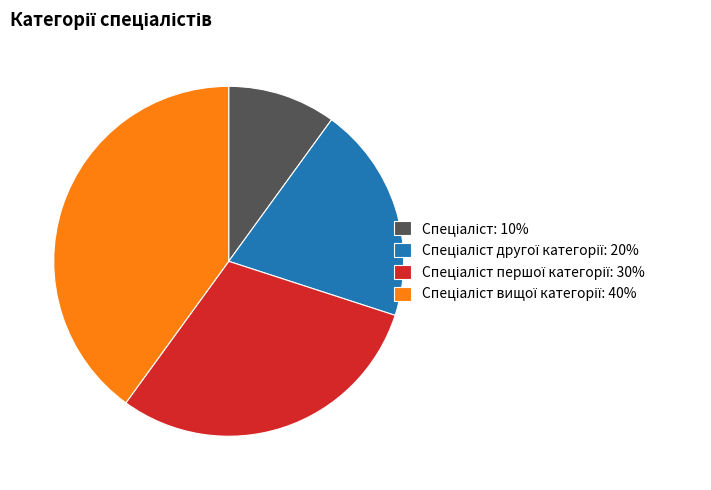

Is there a majority slice in this chart?

No